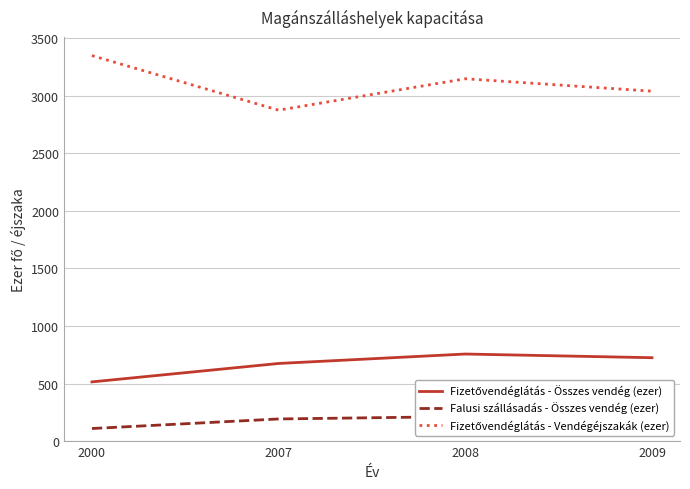

True or false: Falusi szállásadás - Összes vendég (ezer) and Fizetővendéglátás - Vendégéjszakák (ezer) intersect in this chart.

False